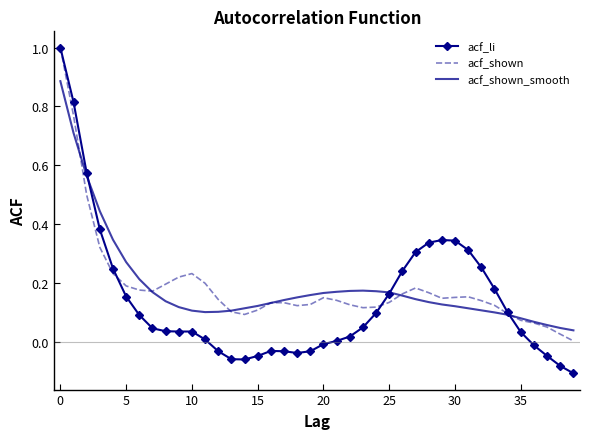

Which series has the largest range (max minus min)?

acf_li